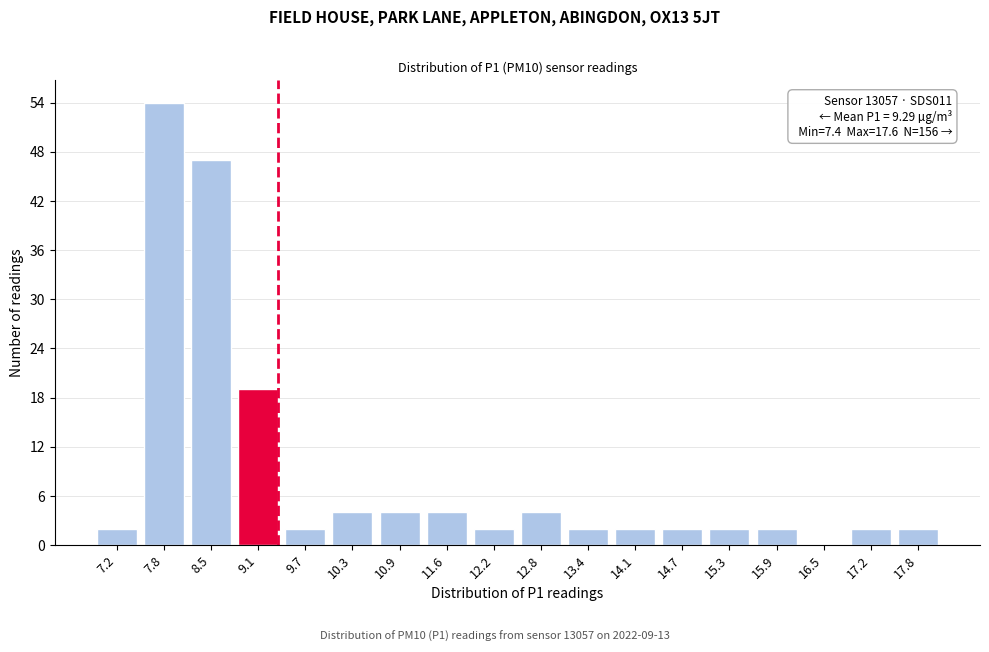

Reading right to left, what are all the values shown in this chart?

17.8=2	17.2=2	16.5=0	15.9=2	15.3=2	14.7=2	14.1=2	13.4=2	12.8=4	12.2=2	11.6=4	10.9=4	10.3=4	9.7=2	9.1=19	8.5=47	7.8=54	7.2=2